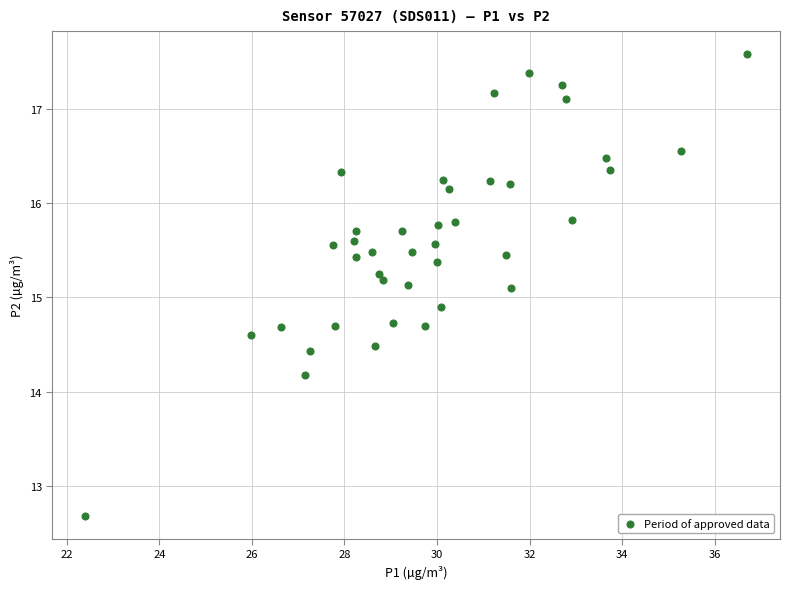

What is the range of X values (max minus min)?

14.3